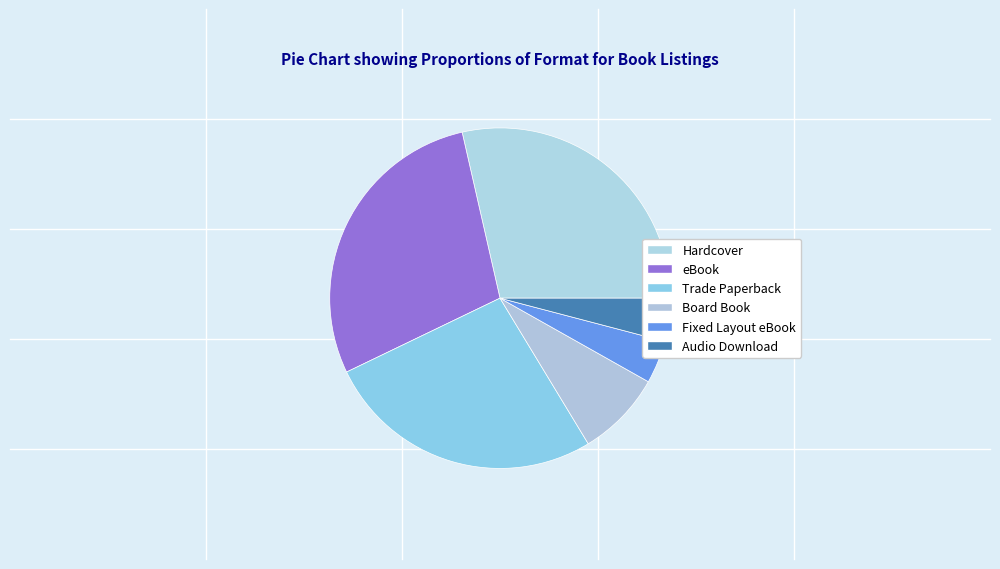

What percentage is the Trade Paperback slice, to the nearest percent?

27%